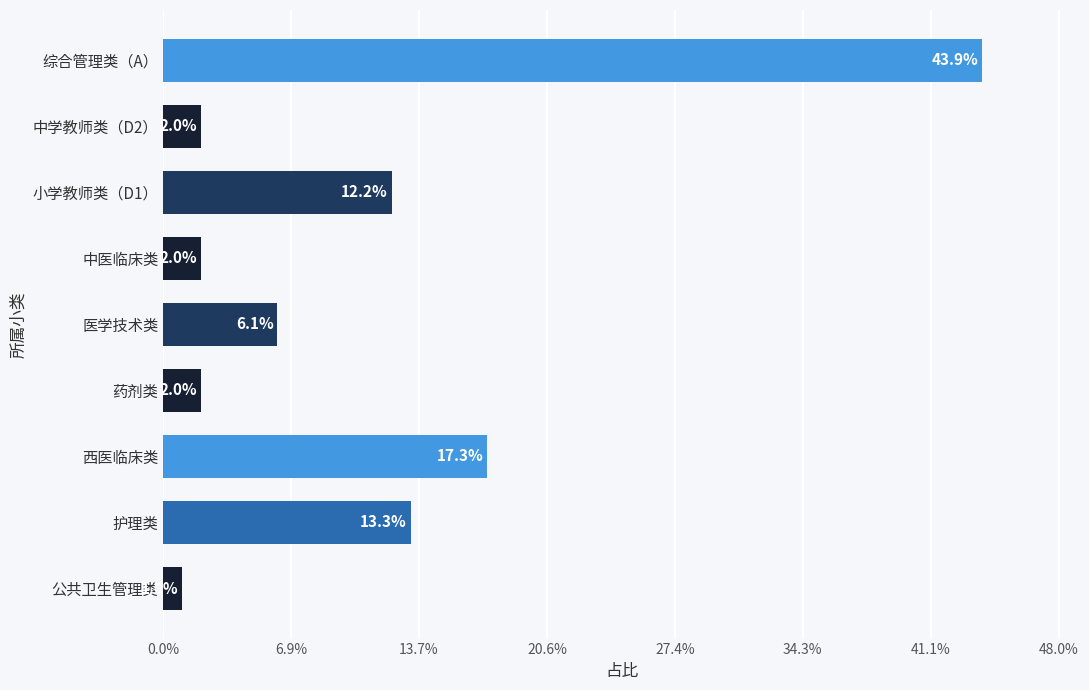

What is the sum of all values?

1.0